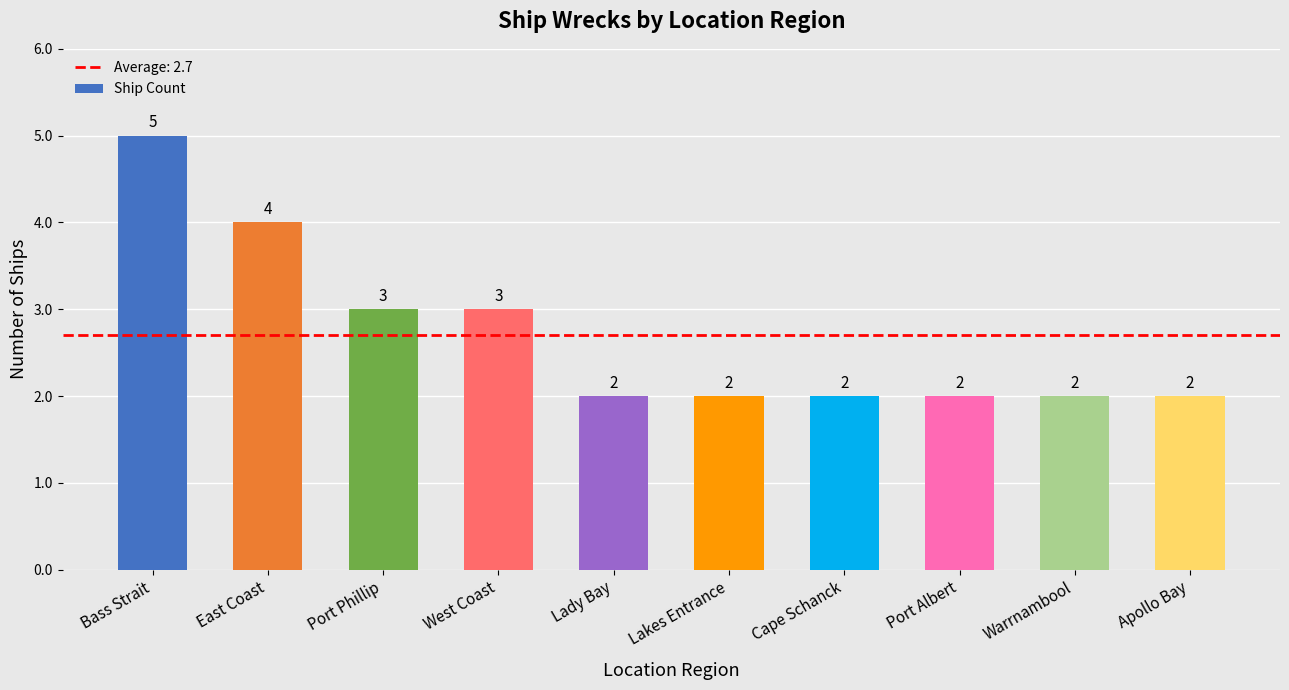

Does the chart contain stacked bars?

No